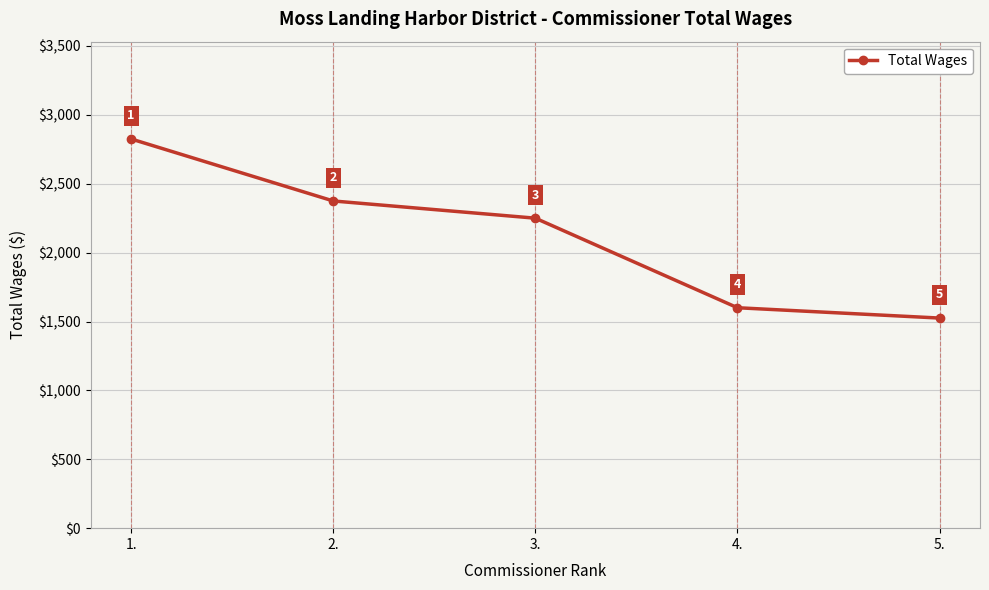

At which label is the value closest to 2175?

3.